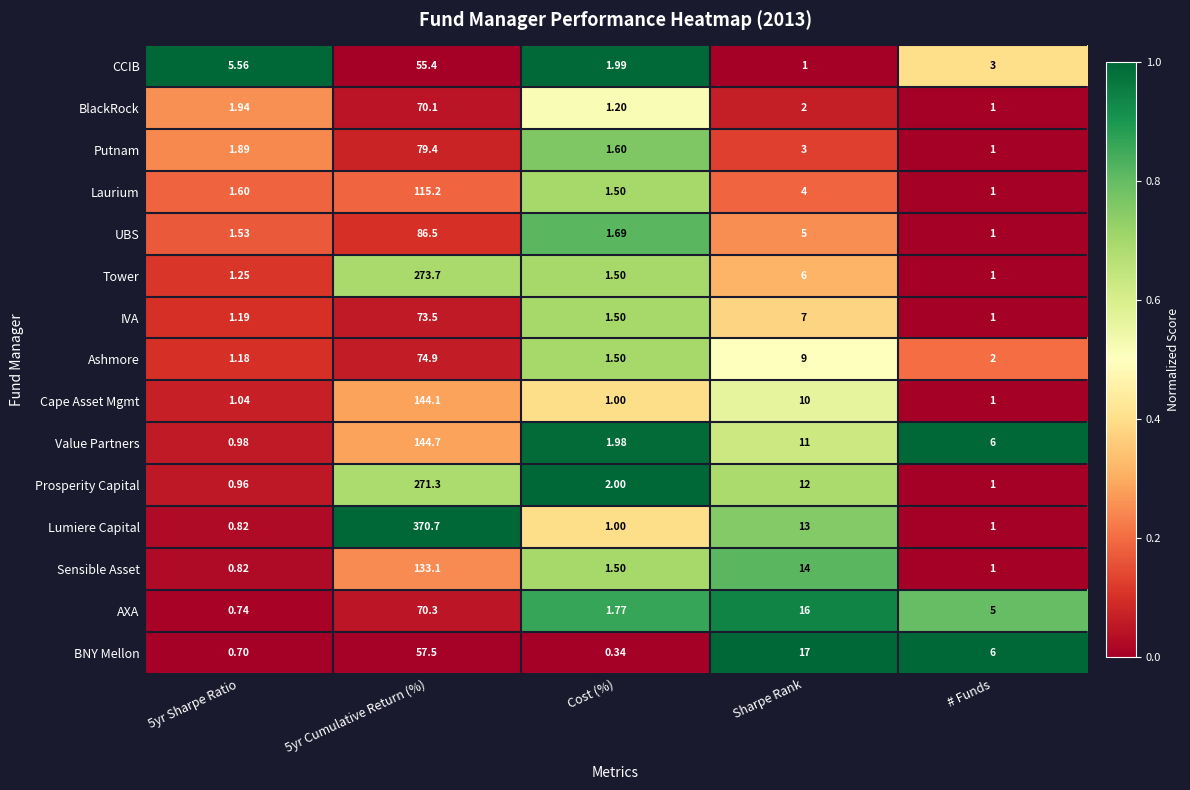

Where is Lumiere Capital nearest to the value 185?

Sharpe Rank